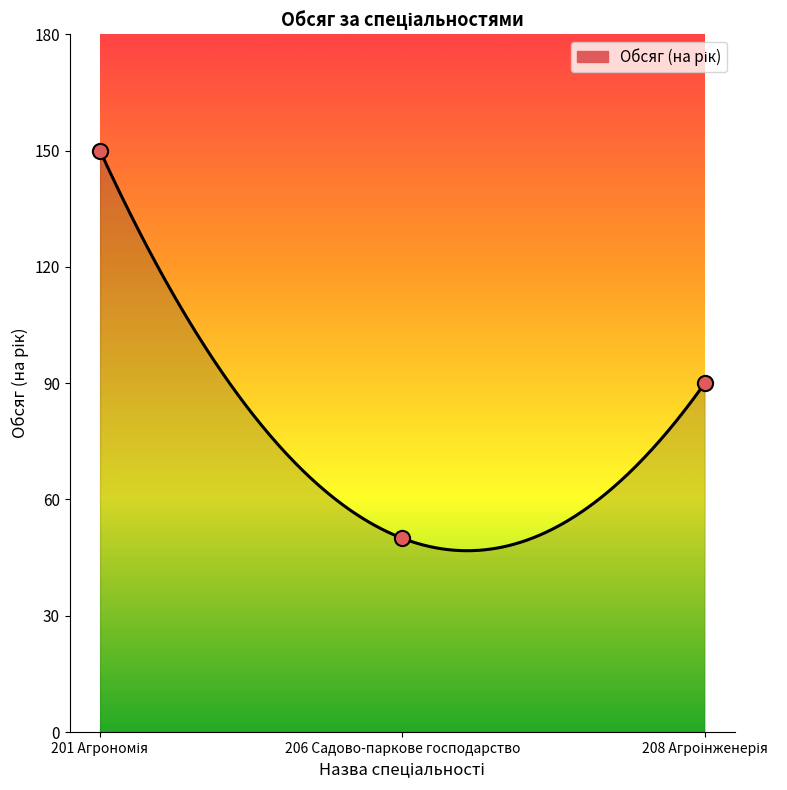

What is the change in value from 201 Агрономія to 206 Садово-паркове господарство?

-100